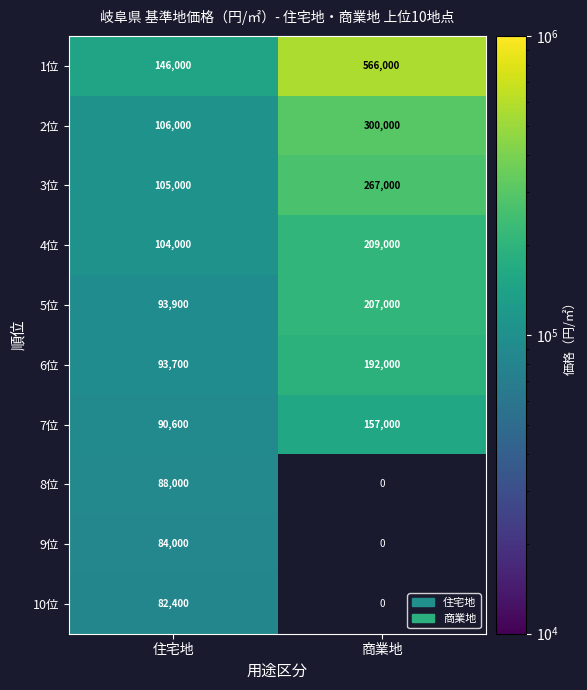

How many data points does each series have?

2